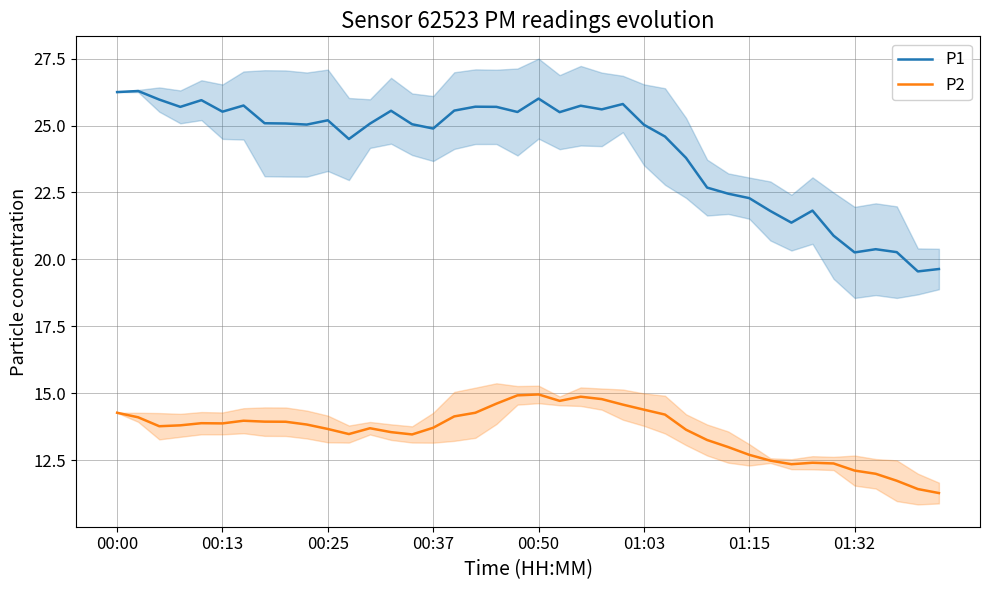

Which category has the lowest value across all series?

39